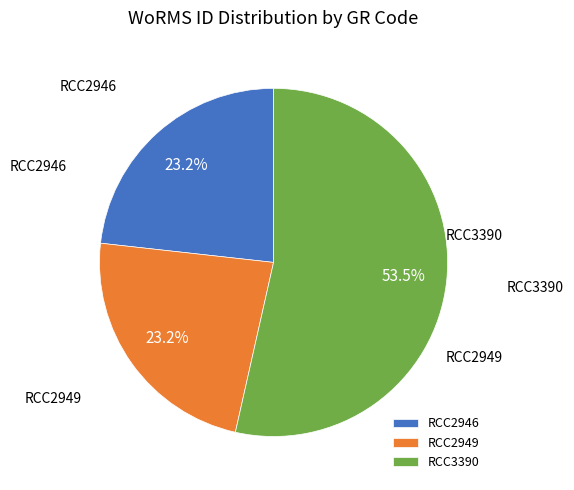

Is it true that RCC2946 is 32% of the pie?

False